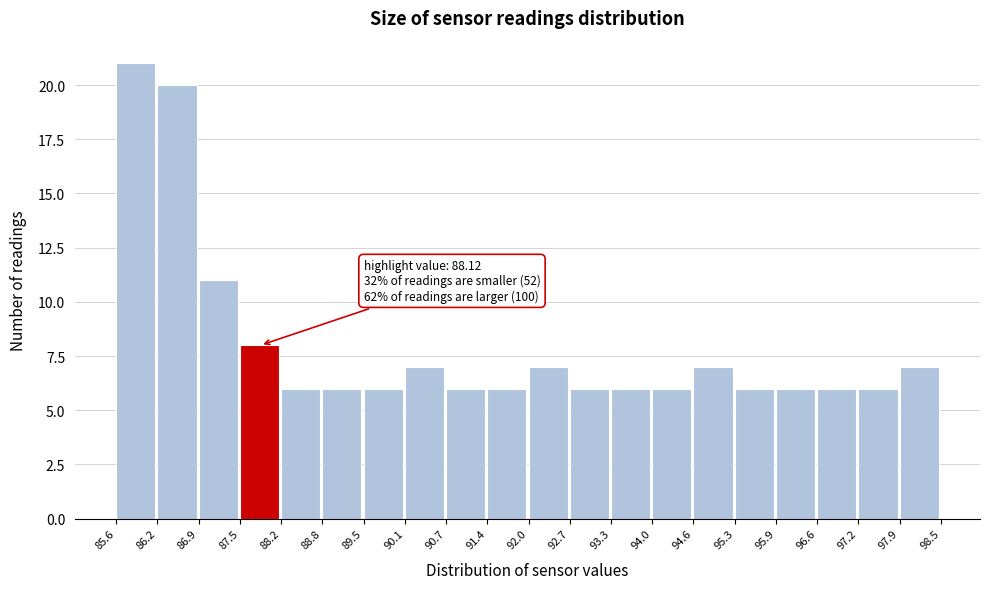

Which range on the x-axis has the tallest bar?

85.6 to 86.2